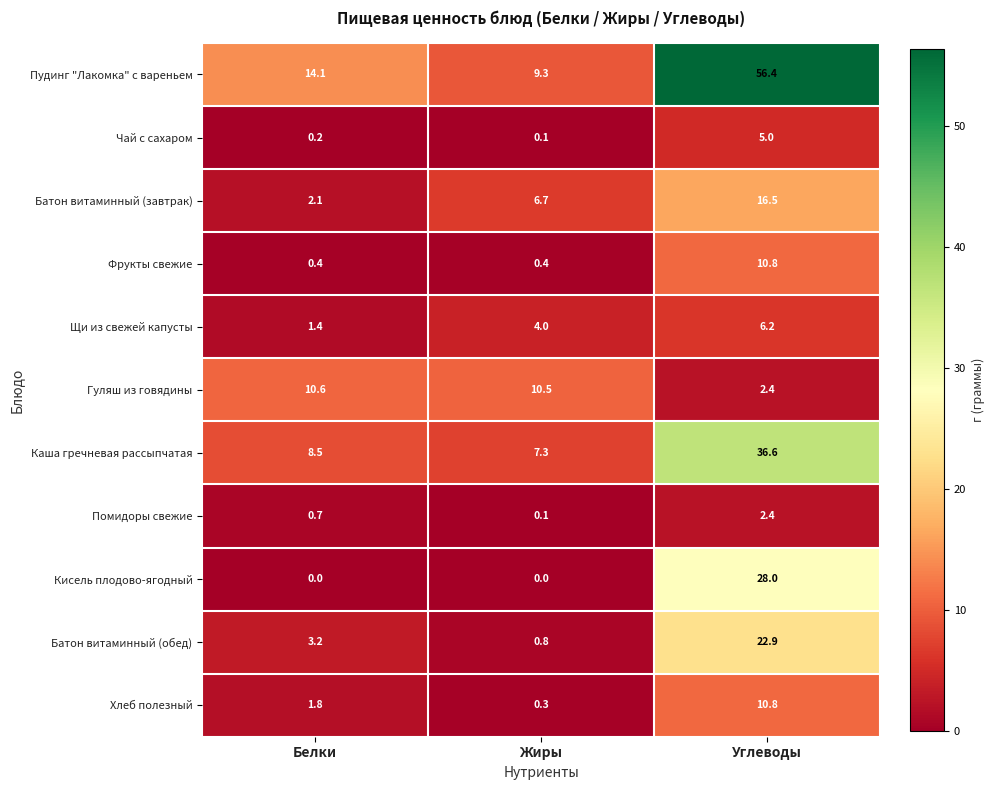

At which category is the sum across all series the highest?

Углеводы